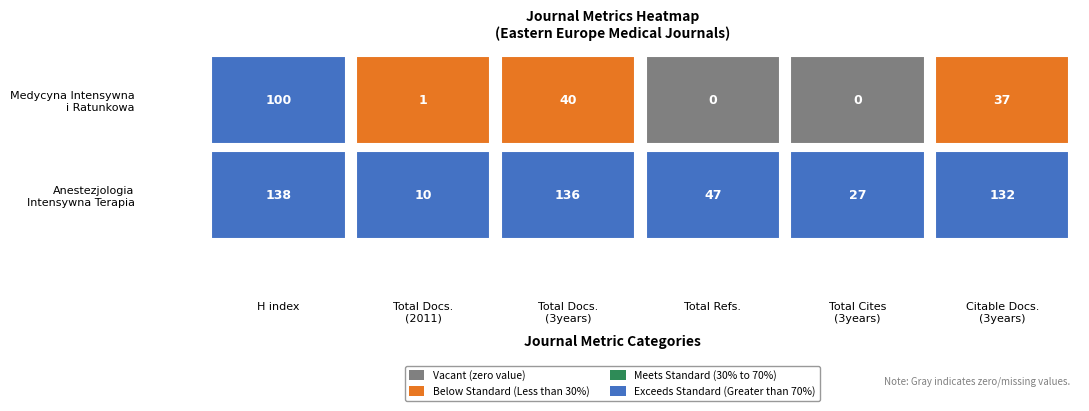

Reading left to right, what are all the values shown in this chart?

H index: Medycyna Intensywna i Ratunkowa=100	Anestezjologia Intensywna Terapia=138
Total Docs. (2011): Medycyna Intensywna i Ratunkowa=1	Anestezjologia Intensywna Terapia=10
Total Docs. (3years): Medycyna Intensywna i Ratunkowa=40	Anestezjologia Intensywna Terapia=136
Total Refs.: Medycyna Intensywna i Ratunkowa=0	Anestezjologia Intensywna Terapia=47
Total Cites (3years): Medycyna Intensywna i Ratunkowa=0	Anestezjologia Intensywna Terapia=27
Citable Docs. (3years): Medycyna Intensywna i Ratunkowa=37	Anestezjologia Intensywna Terapia=132